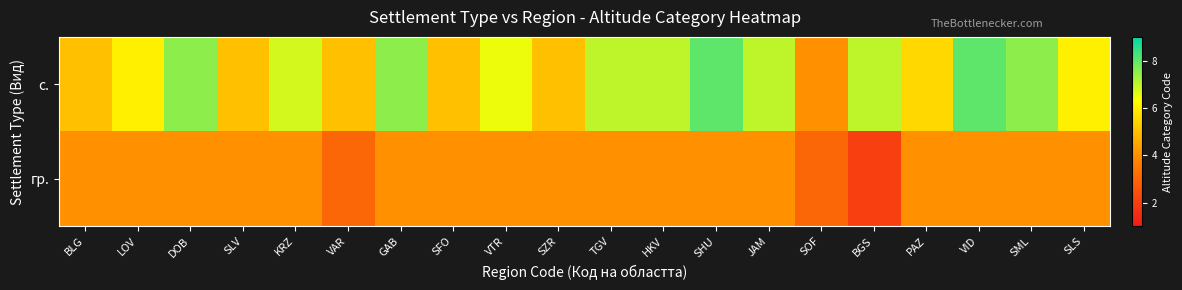

Count the number of data series in this chart.

2